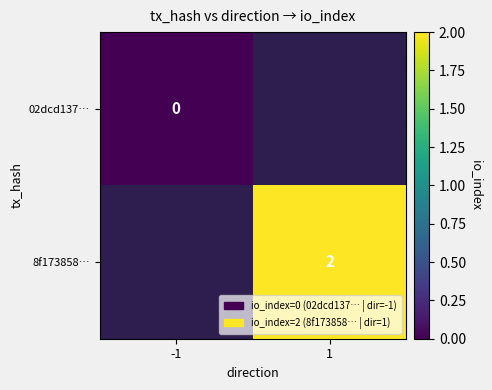

The value of 8f173858… at 1 is 2. True or false?

True